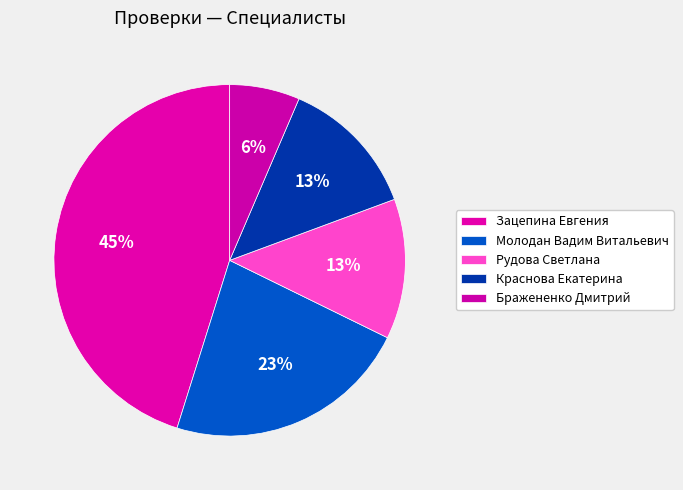

Does any single category account for the majority?

No